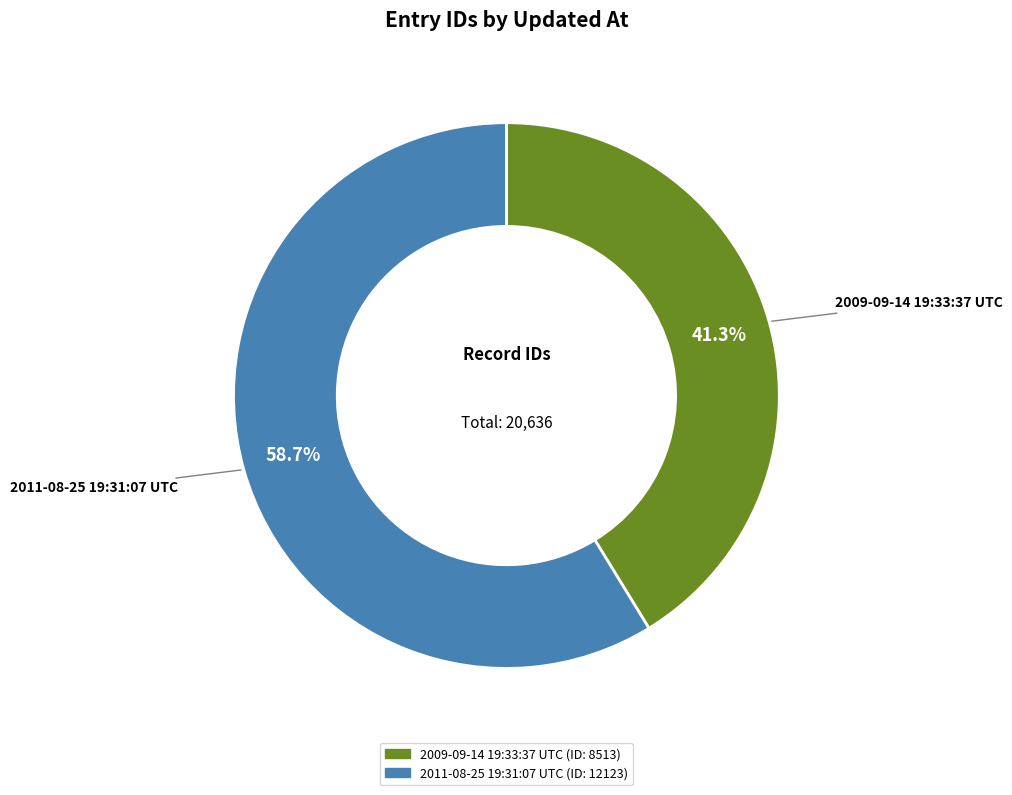

To the nearest percent, what portion does 2009-09-14 19:33:37 UTC represent?

41%